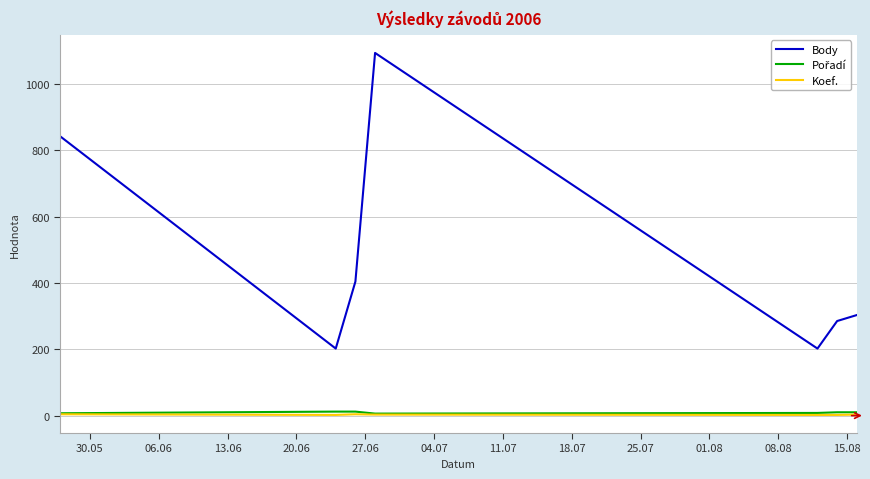

What is the highest value of the Body series?

1093